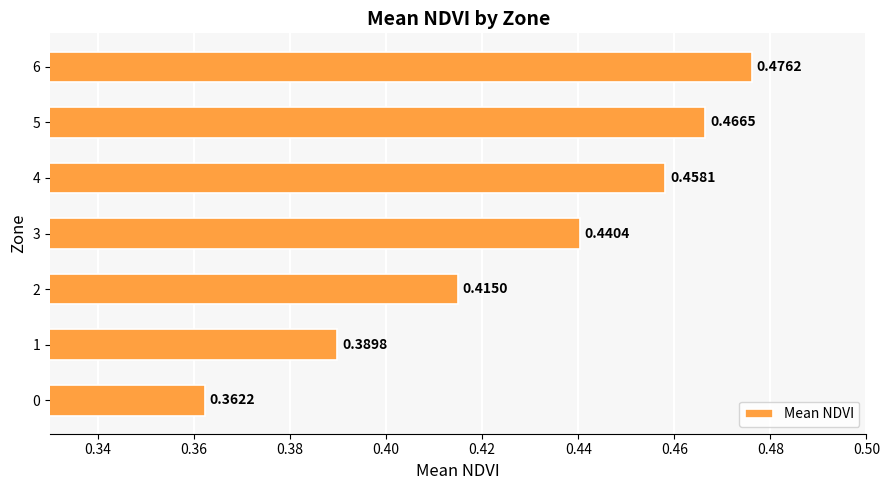

What is the sum of all values?

3.0